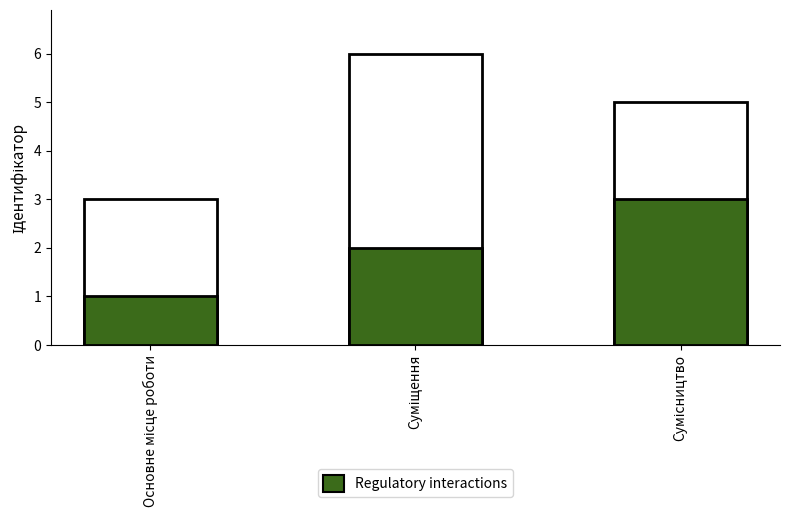

What is the label of the 2nd bar from the left?

Суміщення